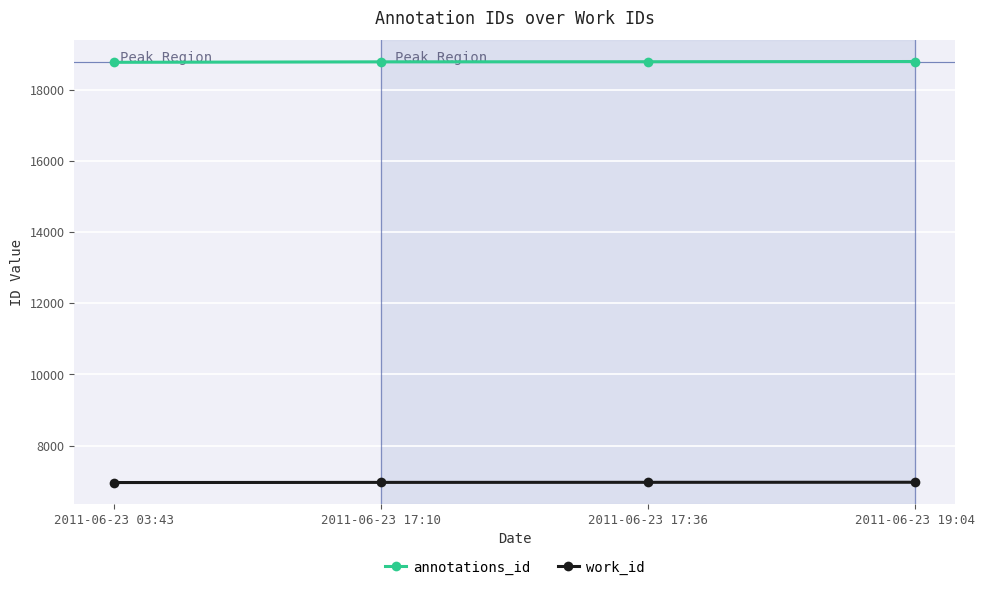

True or false: annotations_id has a value of 18784 at 2011-06-23 17:10.

True